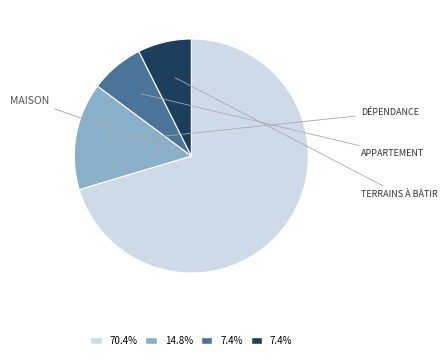

Does any single category account for the majority?

Yes